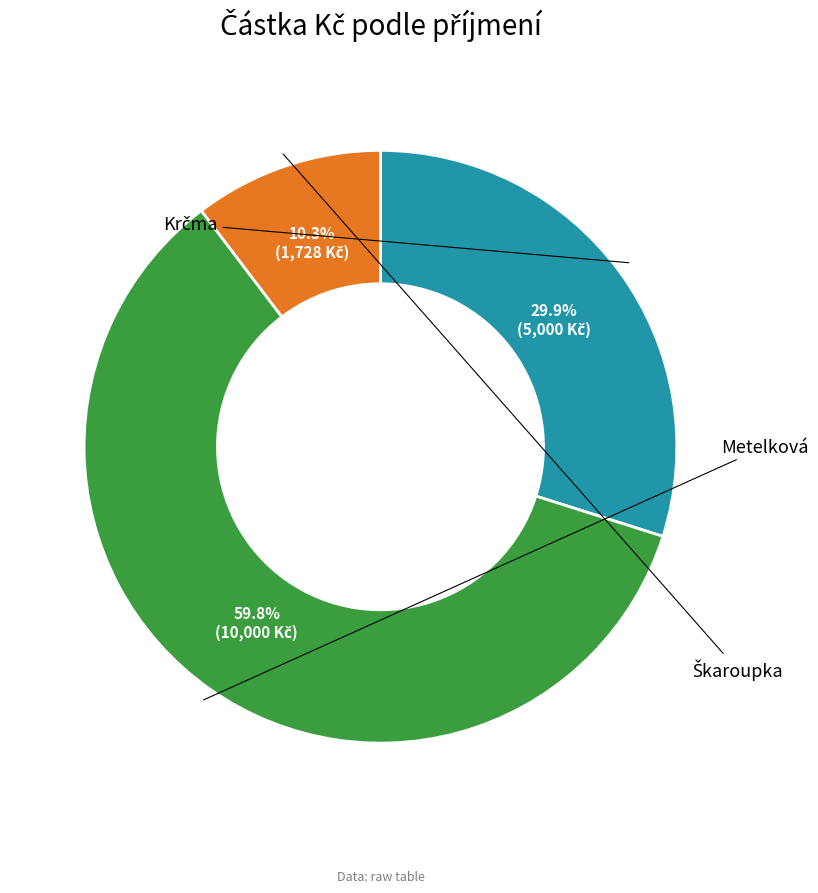

Is there a majority slice in this chart?

Yes